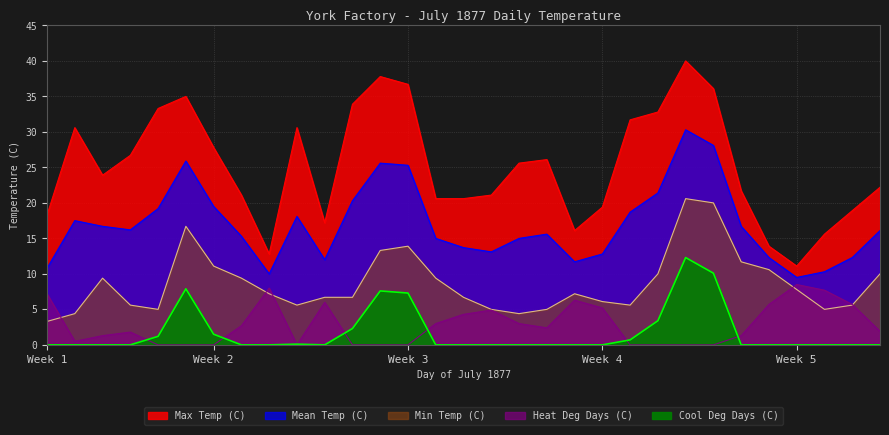

Is the value of Cool Deg Days (C) at 09 greater than the value of Min Temp (C) at 26?

No